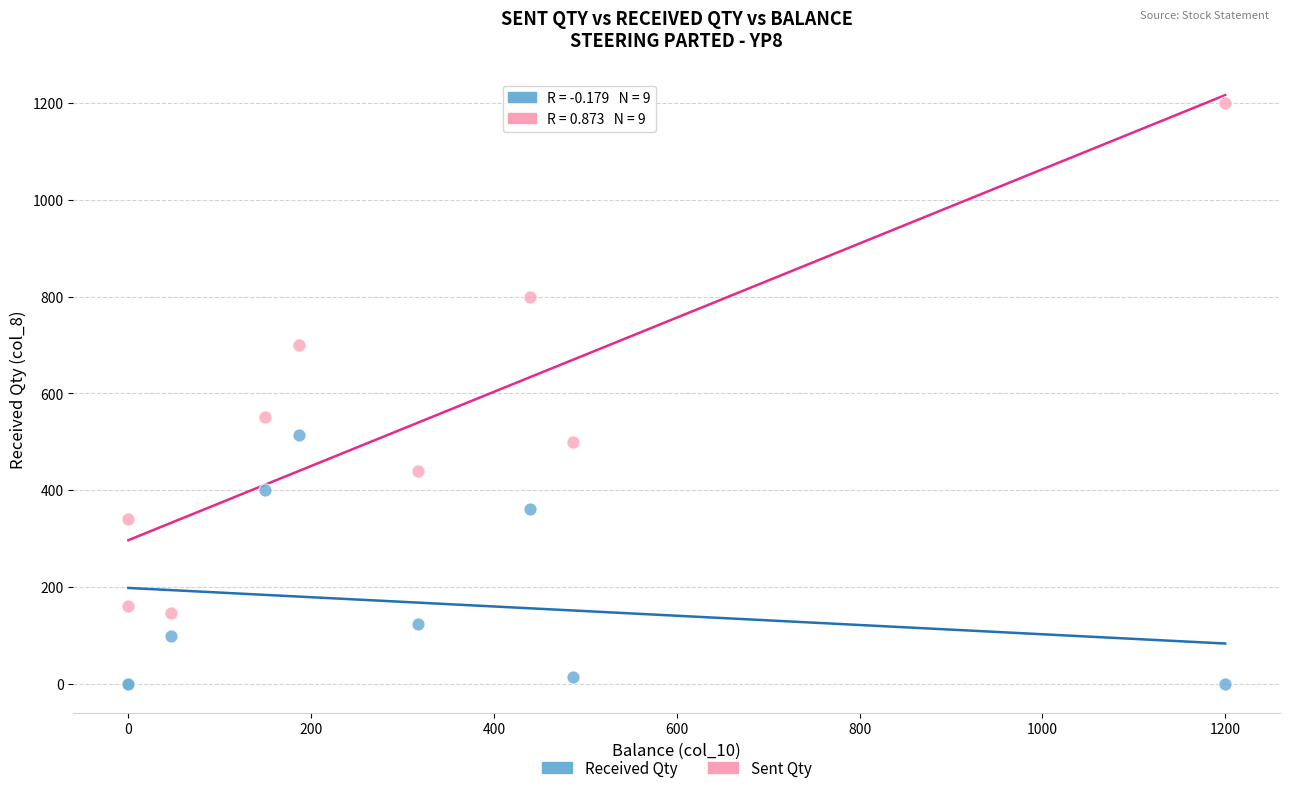

In the Sent Qty series, what Y value is closest to 672?

700